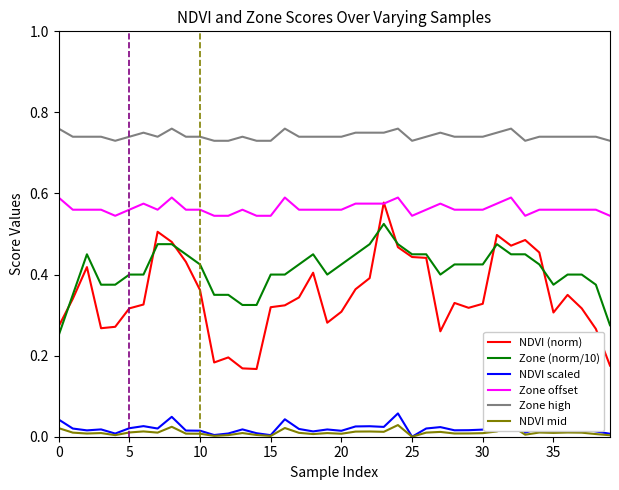

Which series has the largest range (max minus min)?

NDVI (norm)